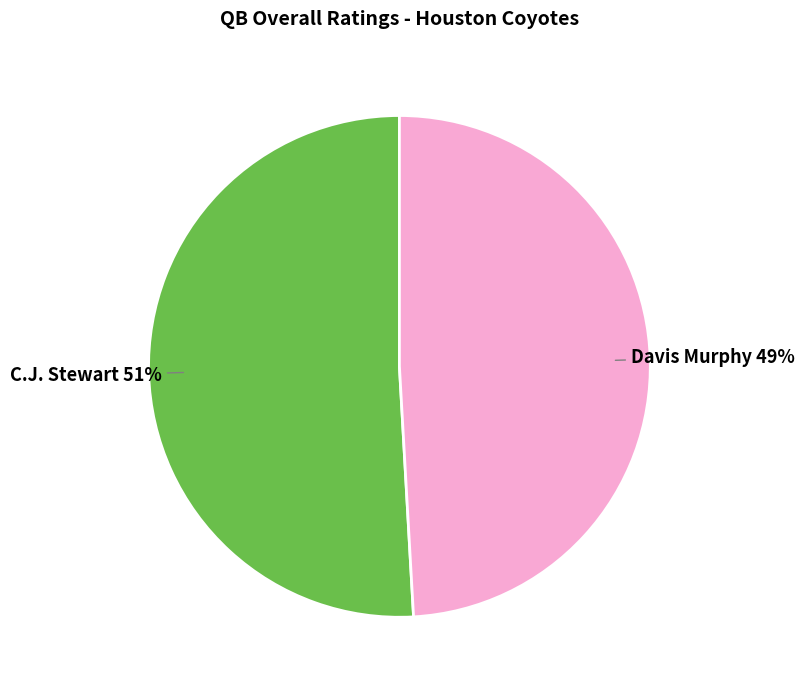

To the nearest percent, what is the average slice percentage?

50%